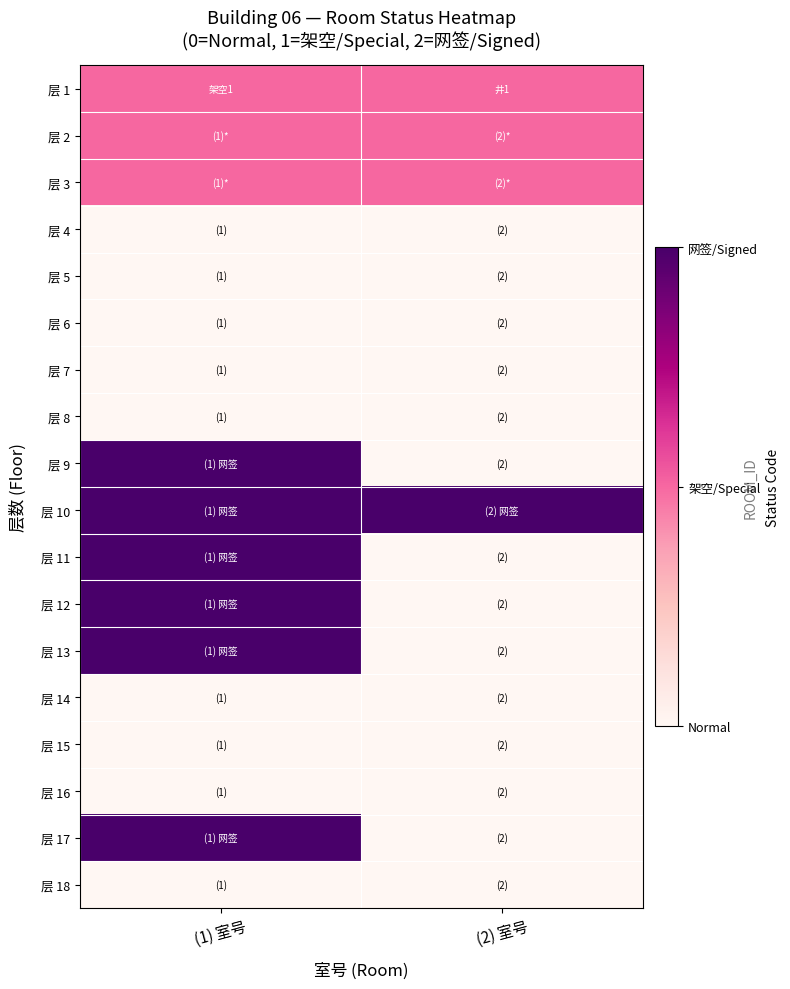

What is the total value across all series at (1) 室号?

15